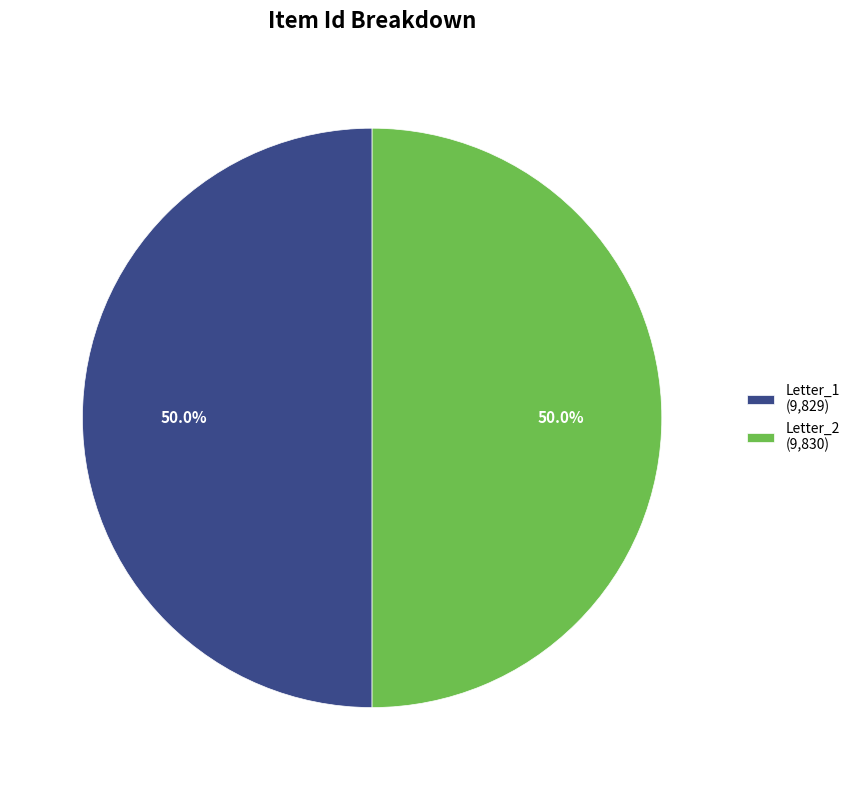

What is the ratio of the value at Letter_1 (9,829) to the value at Letter_2 (9,830)?

1.0